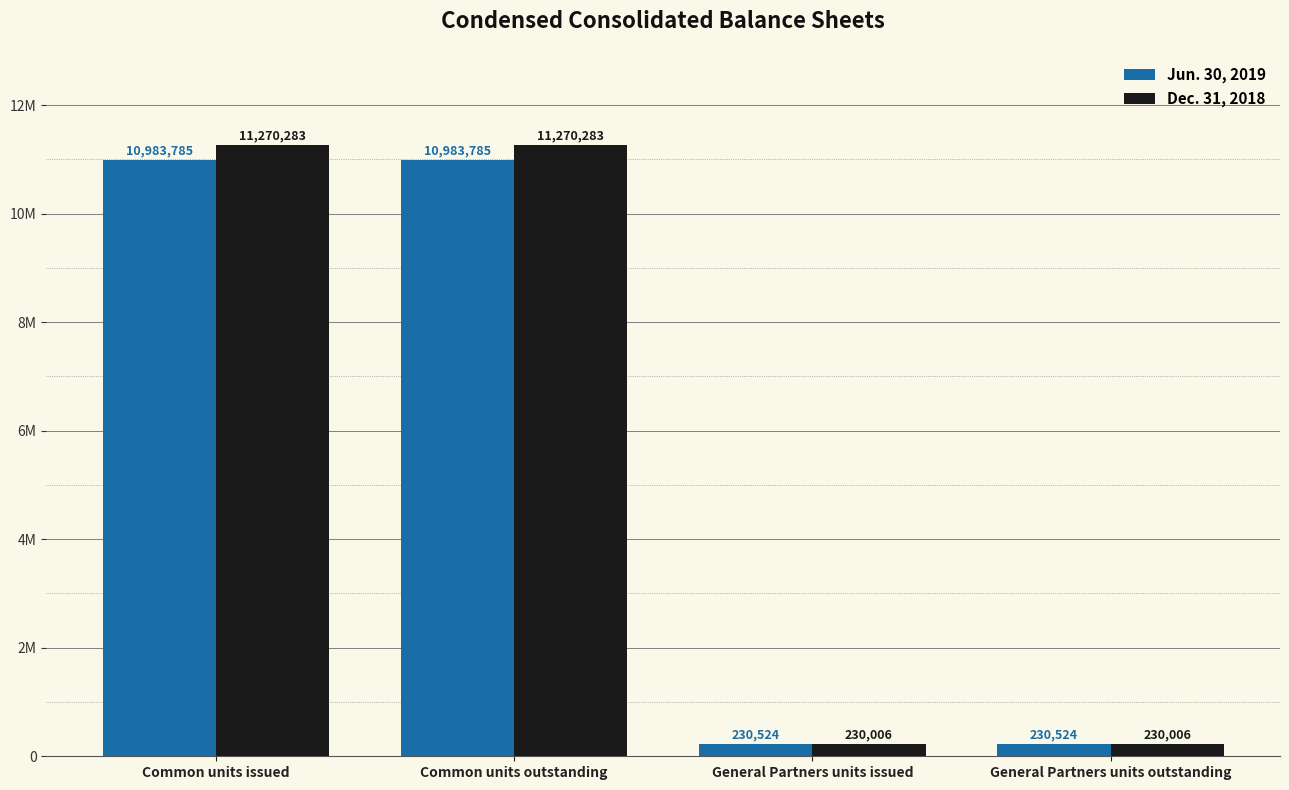

What are all the series names shown in the legend?

Jun. 30, 2019, Dec. 31, 2018